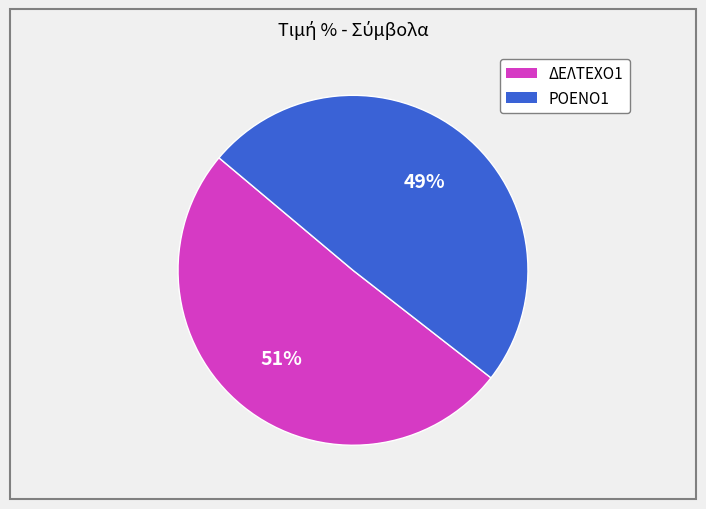

What percentage is the ΔΕΛΤΕΧΟ1 slice, to the nearest percent?

51%